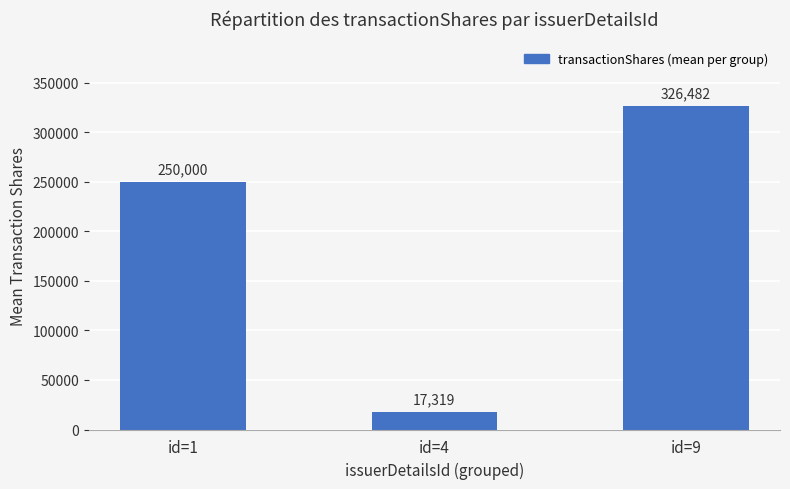

List the labels in order of value, largest first.

id=9, id=1, id=4